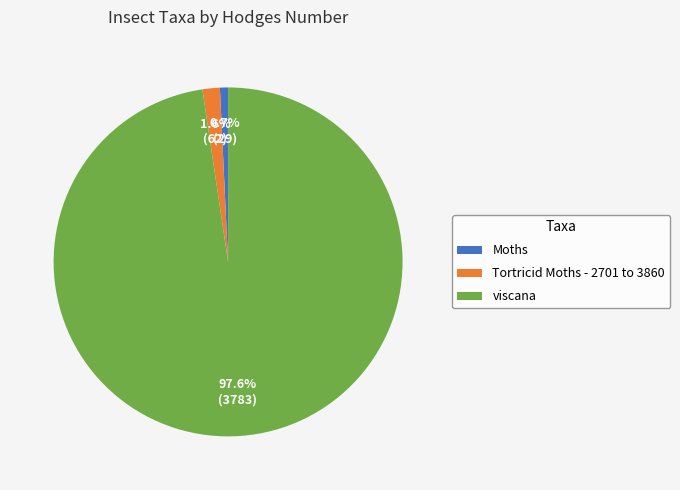

How many segments does this pie chart have?

3